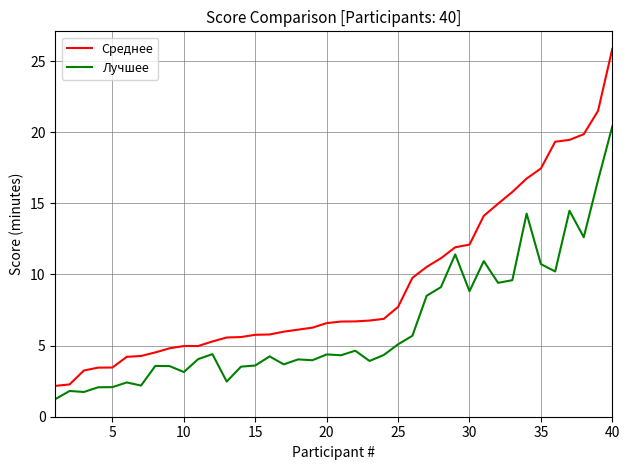

List the series in order of their peak value, highest first.

Среднее, Лучшее